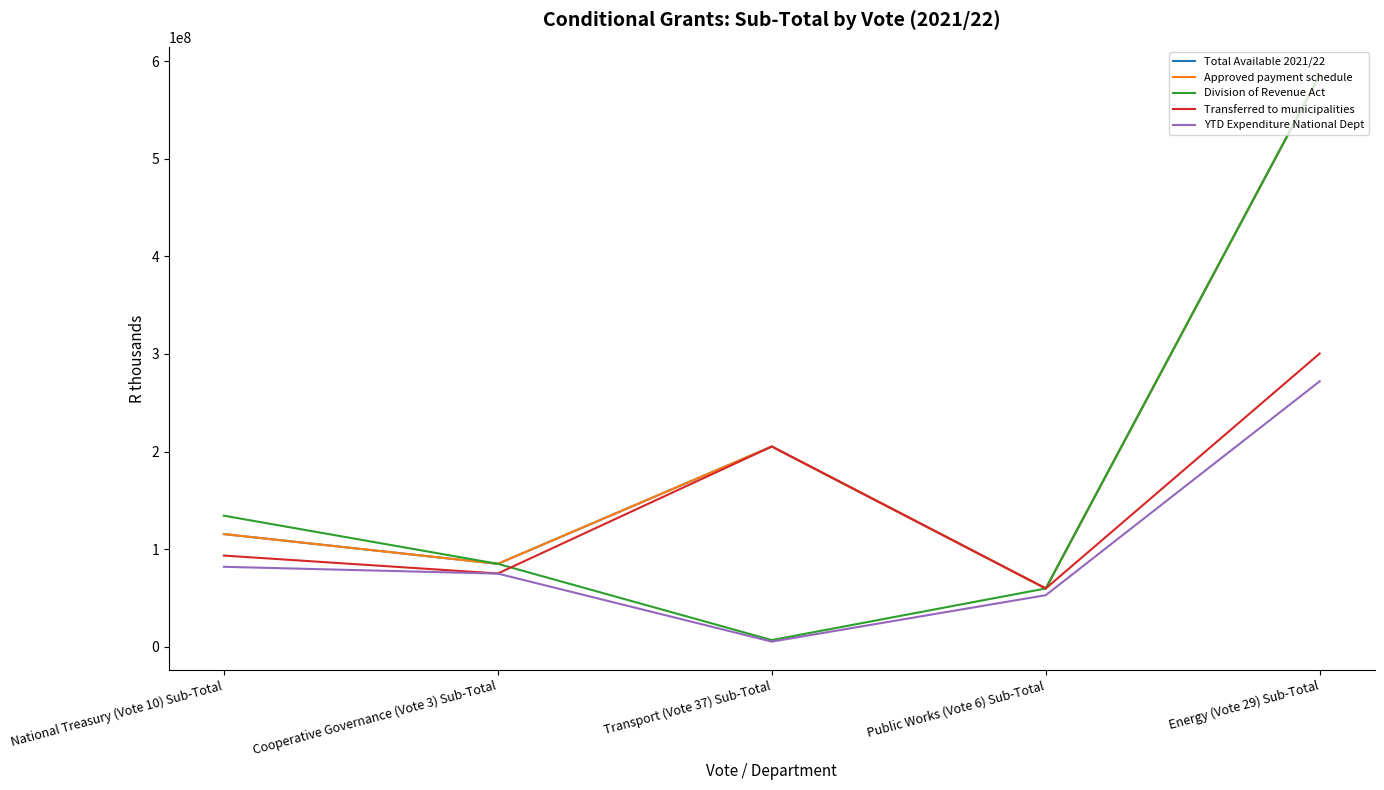

Between Cooperative Governance (Vote 3) Sub-Total and Transport (Vote 37) Sub-Total, which series saw the biggest shift?

Transferred to municipalities